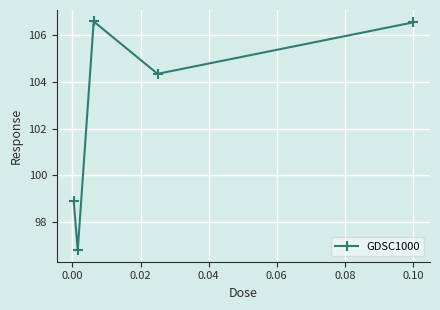

How many points are lower than both their immediate neighbors (excluding endpoints)?

2